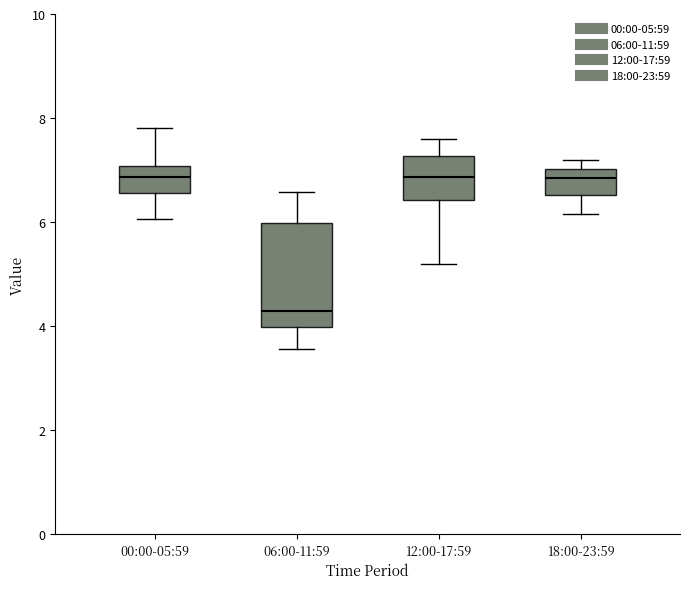

Reading left to right, transcribe this box plot: for each box, give where its median line is, the range the box spans, and where its two whiskers end, as read against the y-axis. The values are not printed on the chart, so give them approximately, as read against the axis.

00:00-05:59: median 6.8, box 6.6 to 7.0, whiskers 6.0 to 7.8
06:00-11:59: median 4.2, box 4.0 to 6.0, whiskers 3.6 to 6.6
12:00-17:59: median 6.8, box 6.4 to 7.2, whiskers 5.2 to 7.6
18:00-23:59: median 6.8, box 6.6 to 7.0, whiskers 6.2 to 7.2